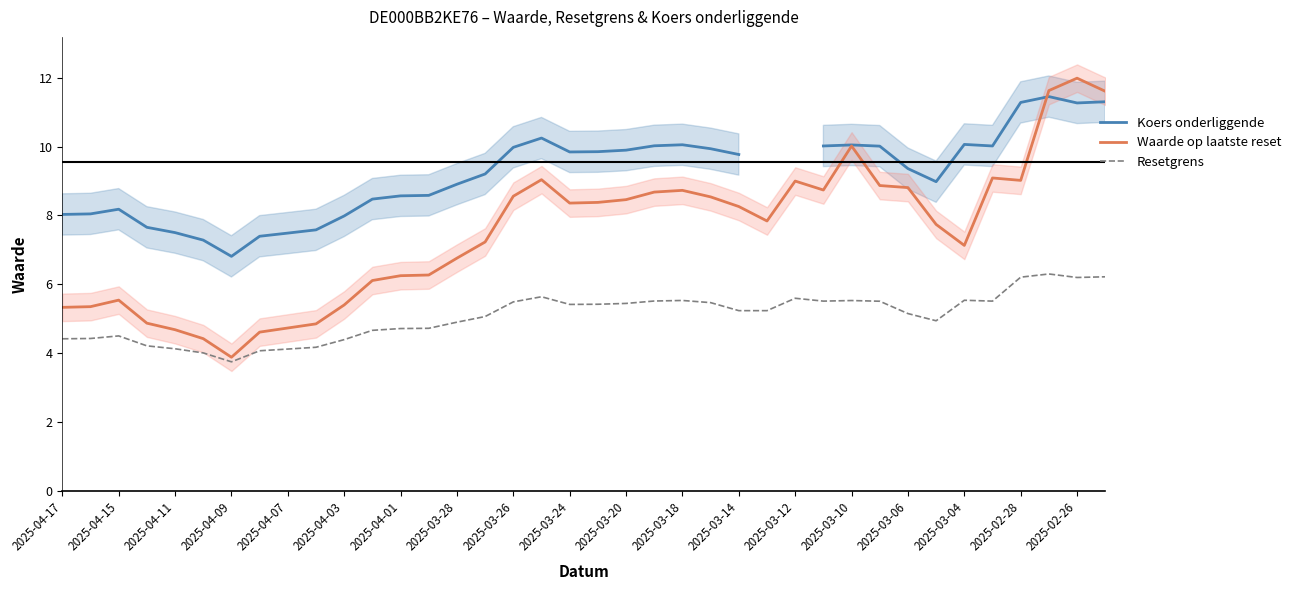

Where does the Waarde op laatste reset series first go above 8?

2025-03-26